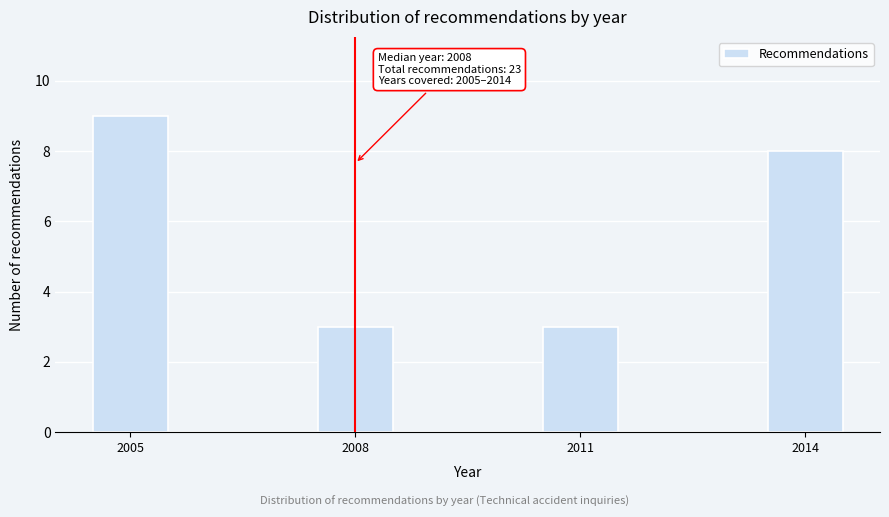

Read against the x-axis, roughly where is the centre of the tallest bar?

2005.0